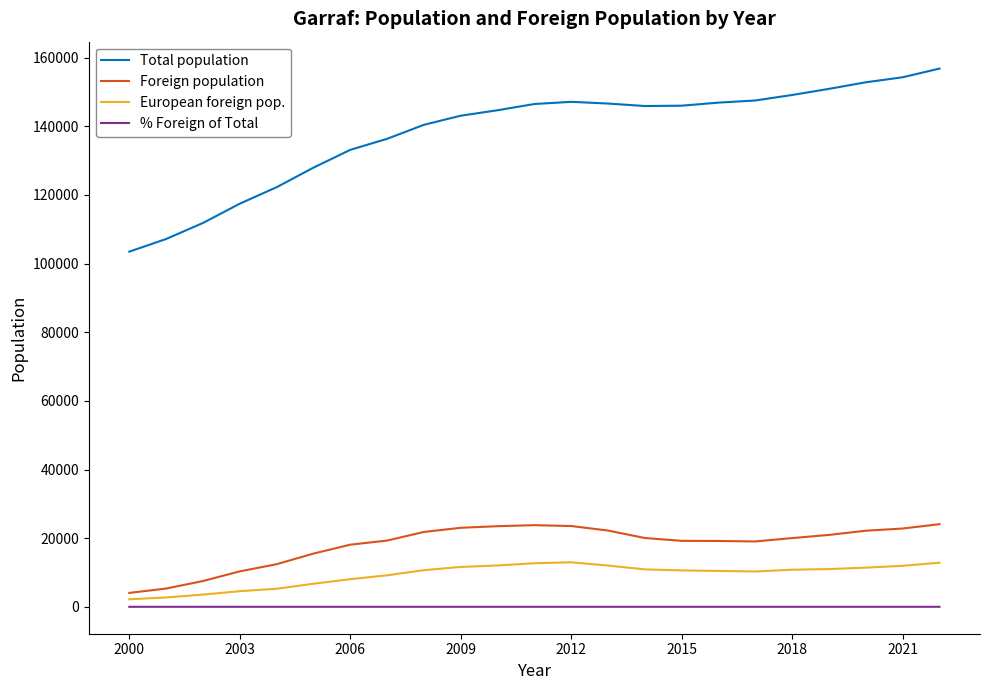

What is the difference between the maximum and minimum values in the European foreign pop. series?

10768.0